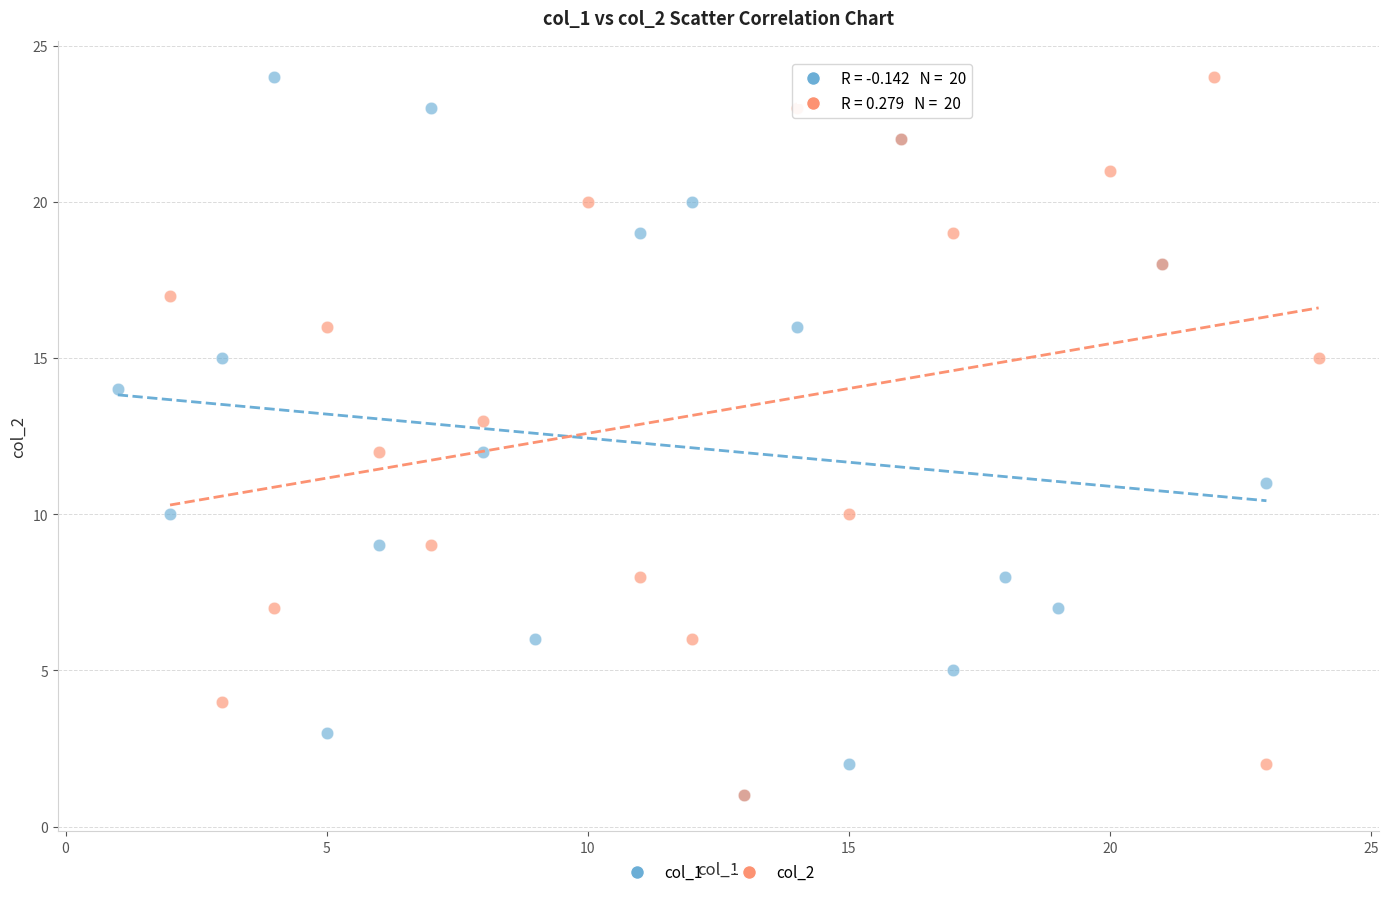

What are all the series names shown in the legend?

col_1, col_2